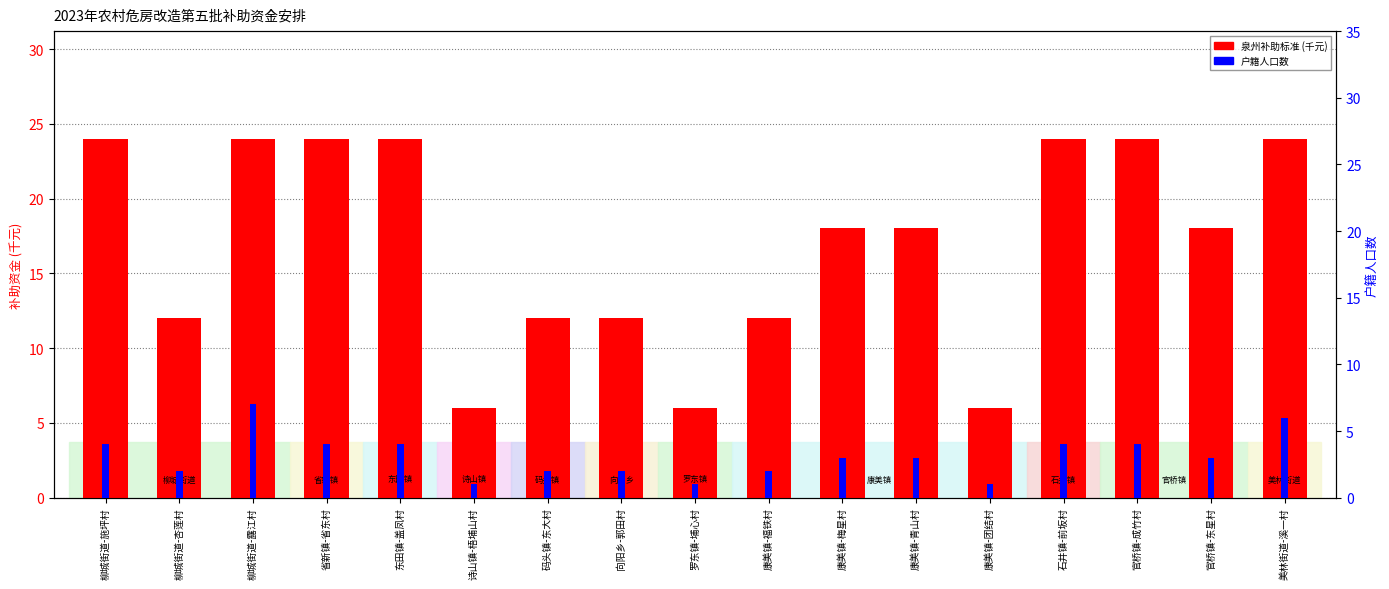

Count the number of categories in the chart.

17